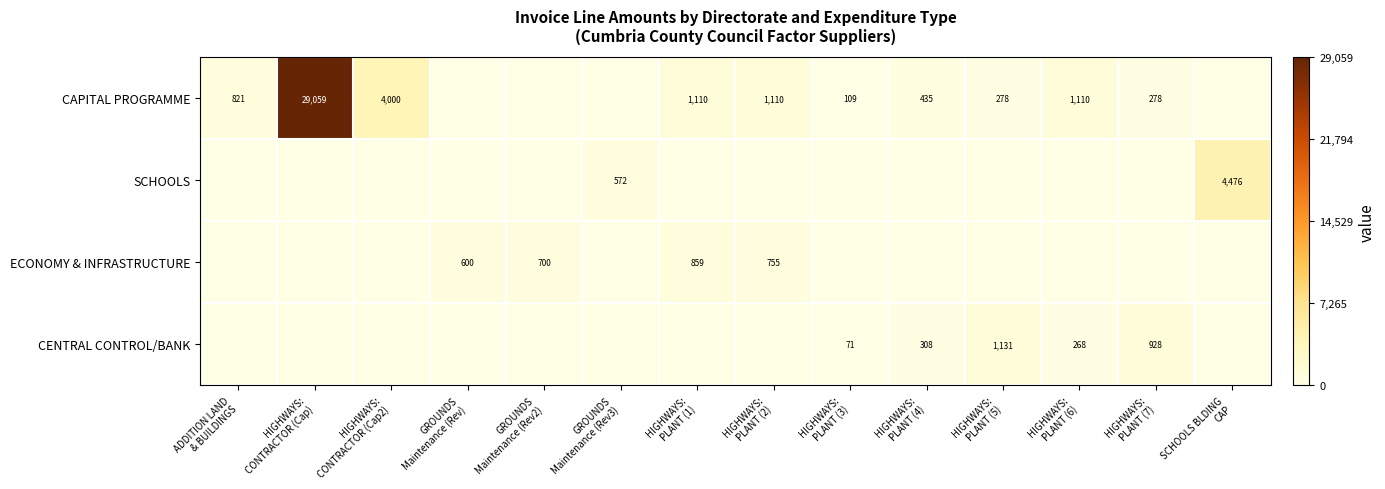

How many ECONOMY & INFRASTRUCTURE values are between 0 and 600?

11